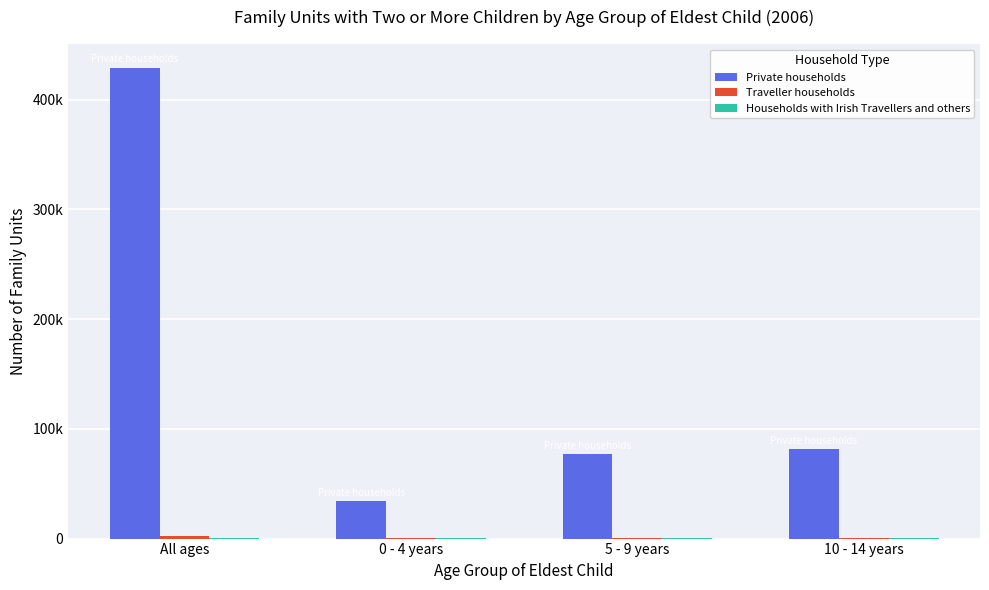

Are the bars grouped side by side (vs. stacked)?

Yes